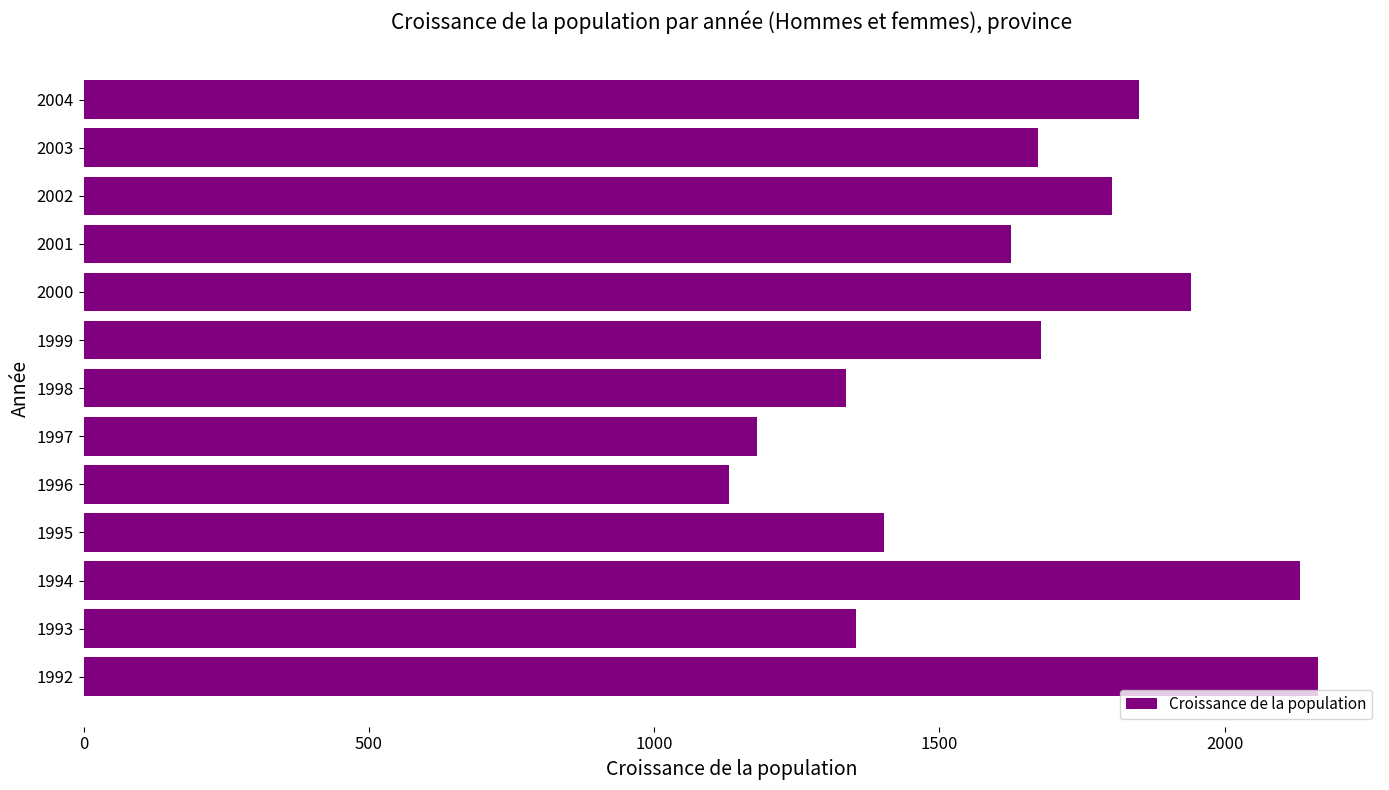

How many distinct data groups are displayed?

1